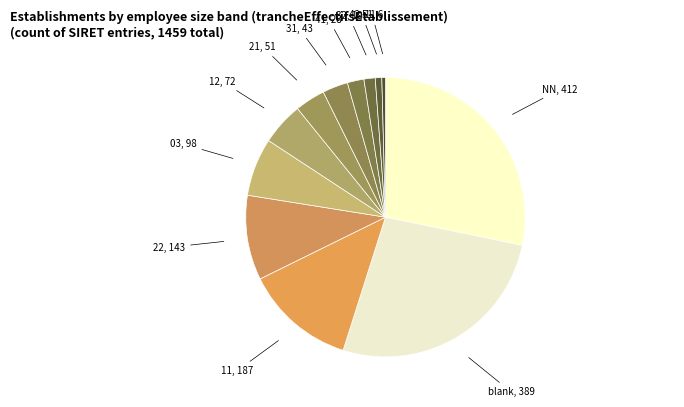

Which category has the biggest portion of the pie?

NN